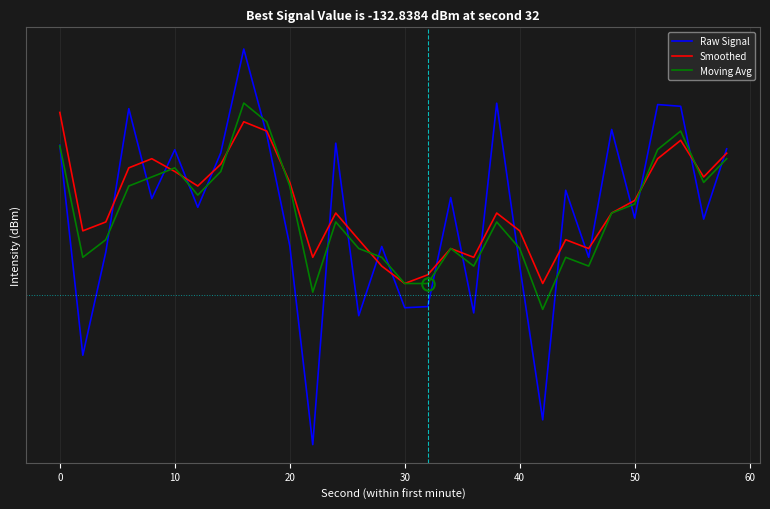

True or false: Smoothed and Moving Avg cross at least once.

True